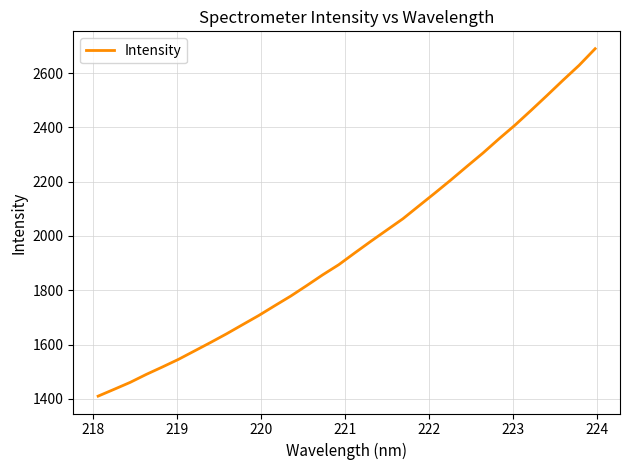

What is the smallest value displayed?

1409.7